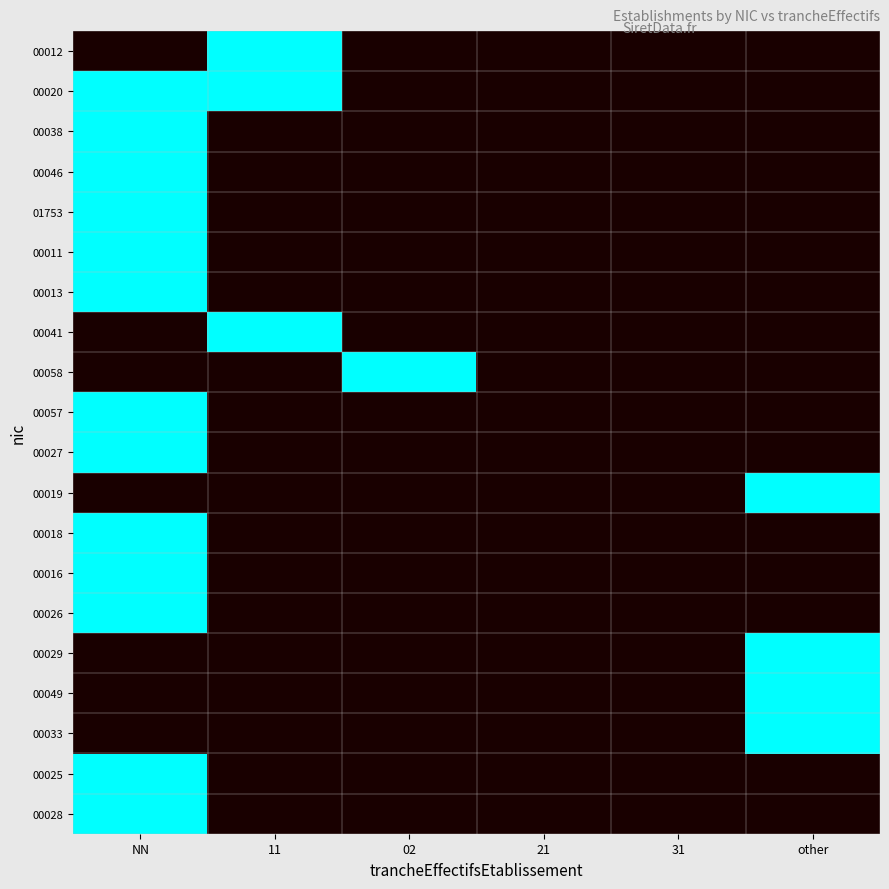

Rank the series at NN from lowest to highest value.

00012, 00041, 00058, 00019, 00029, 00049, 00033, 00020, 00038, 00046, 01753, 00011, 00013, 00057, 00027, 00018, 00016, 00026, 00025, 00028